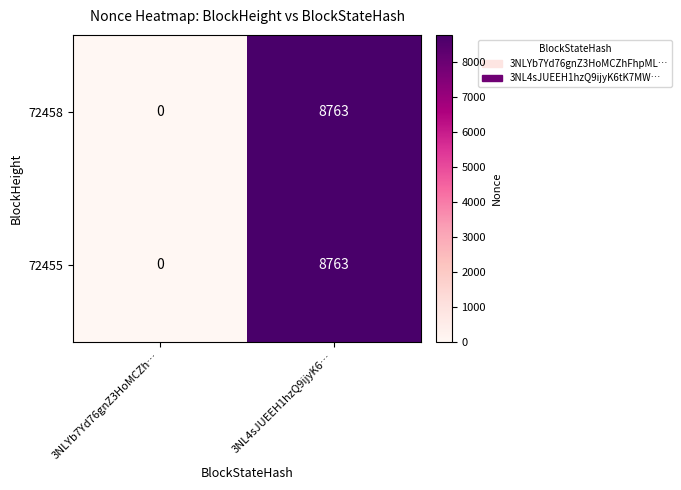

What is the difference between the 72458 values at 3NLYb7Yd76gnZ3HoMCZh… and 3NL4sJUEEH1hzQ9ijyK6…?

8763